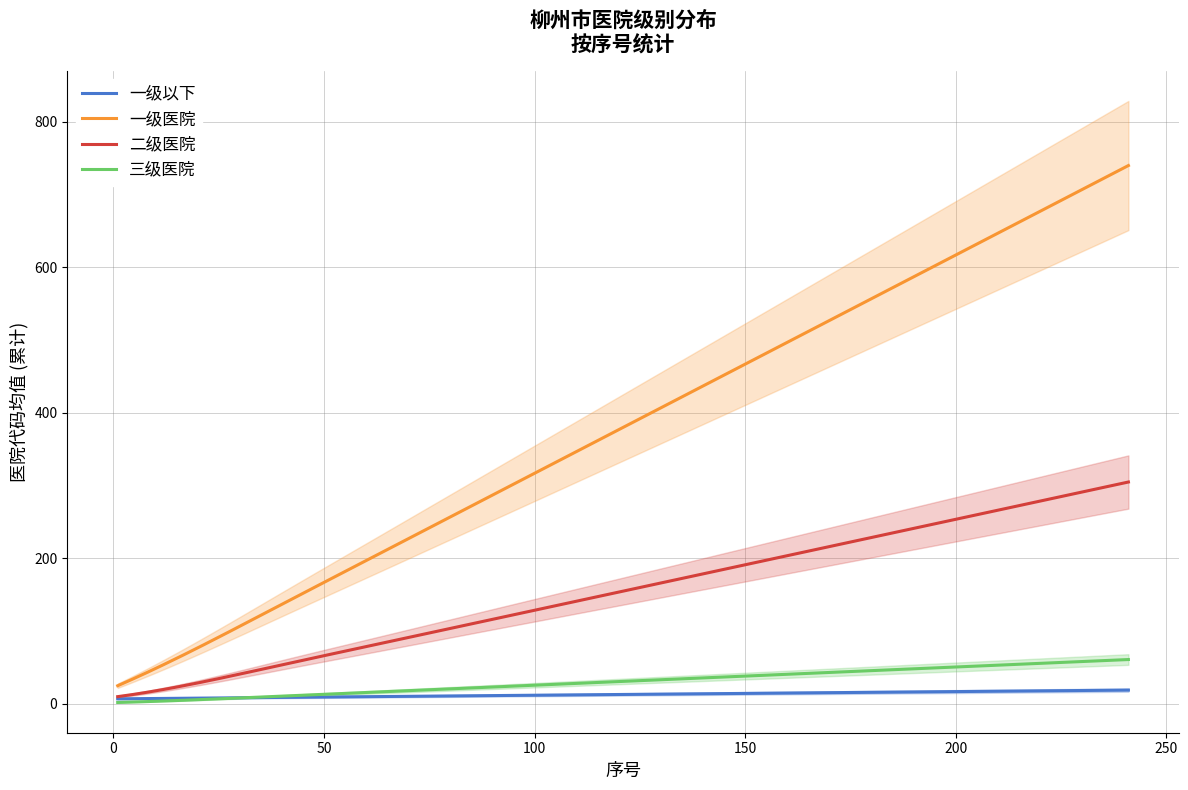

What is the lowest value of the 二级医院 series?

10.0